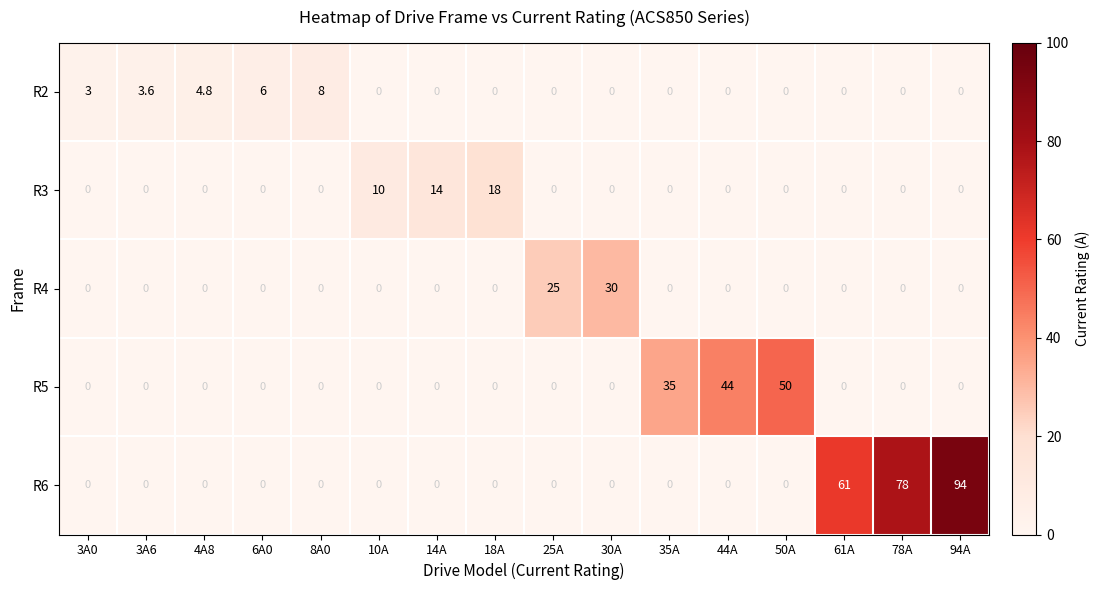

Which category has the highest value in the R3 series?

18A